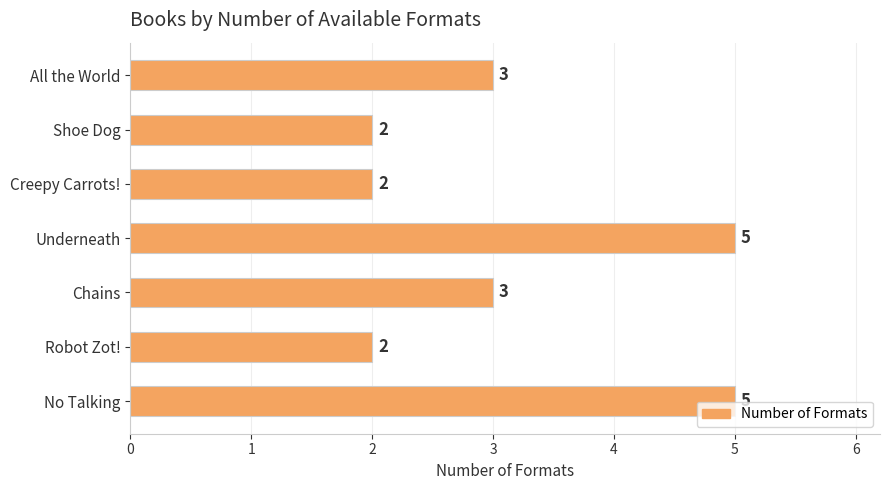

Approximately how many times larger is the value at No Talking compared to Underneath?

1.0